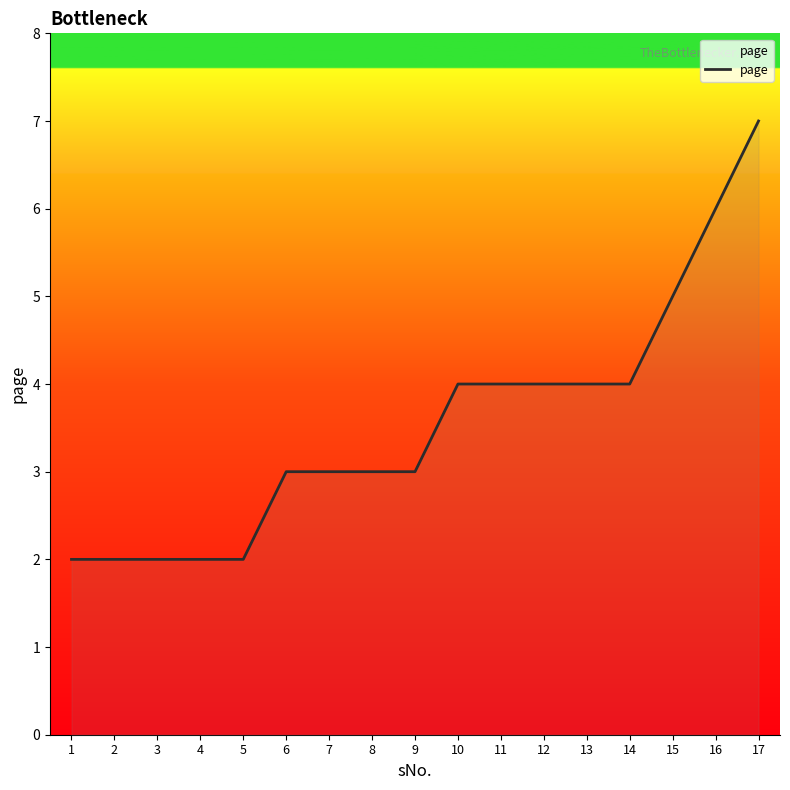

Between 8 and 4, which is larger?

8